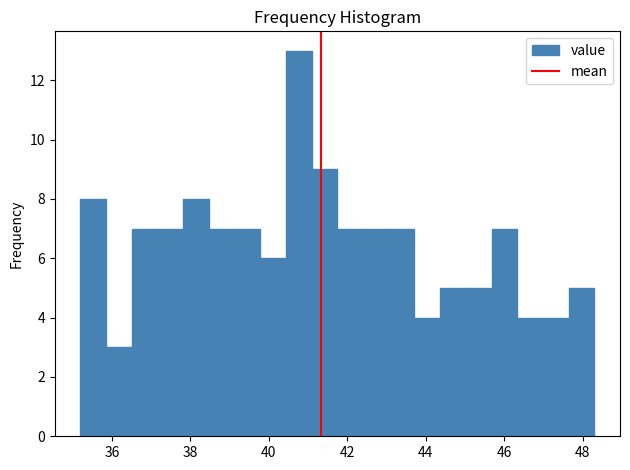

Around what value on the x-axis is the tallest bar? Give the approximate position of its centre, as read against the axis.

40.8